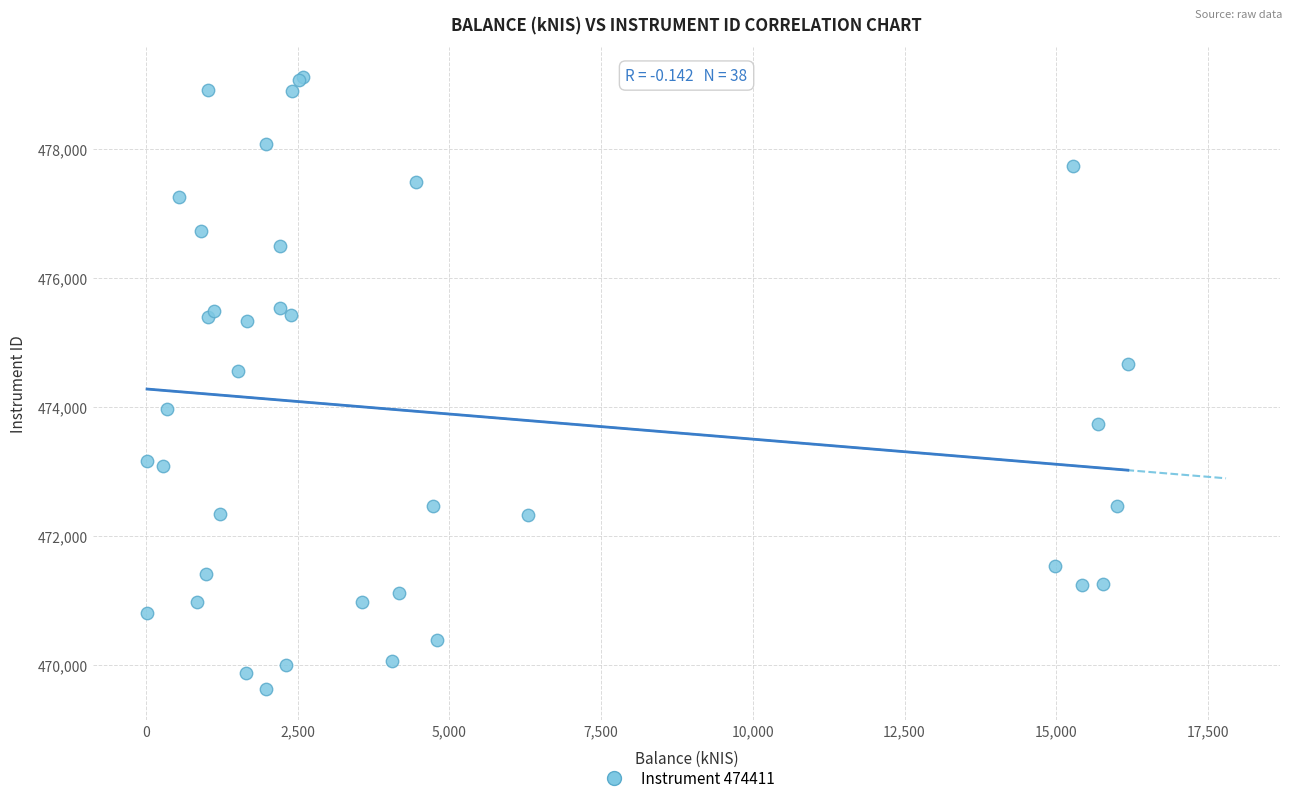

What Y value in the scatter plot is closest to 474363?

474553.3